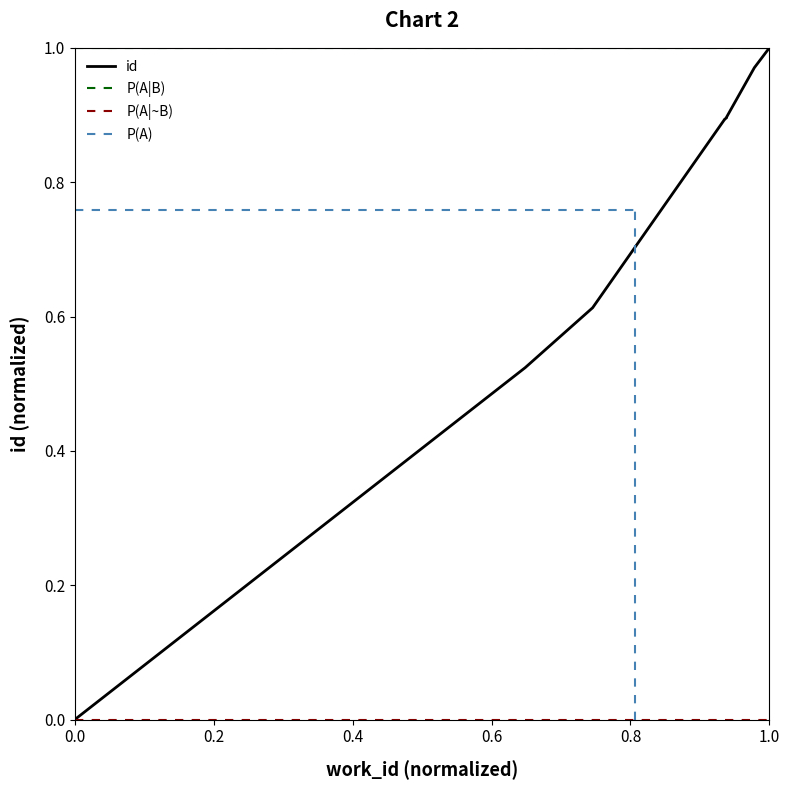

What is the sum of all values?

7.6